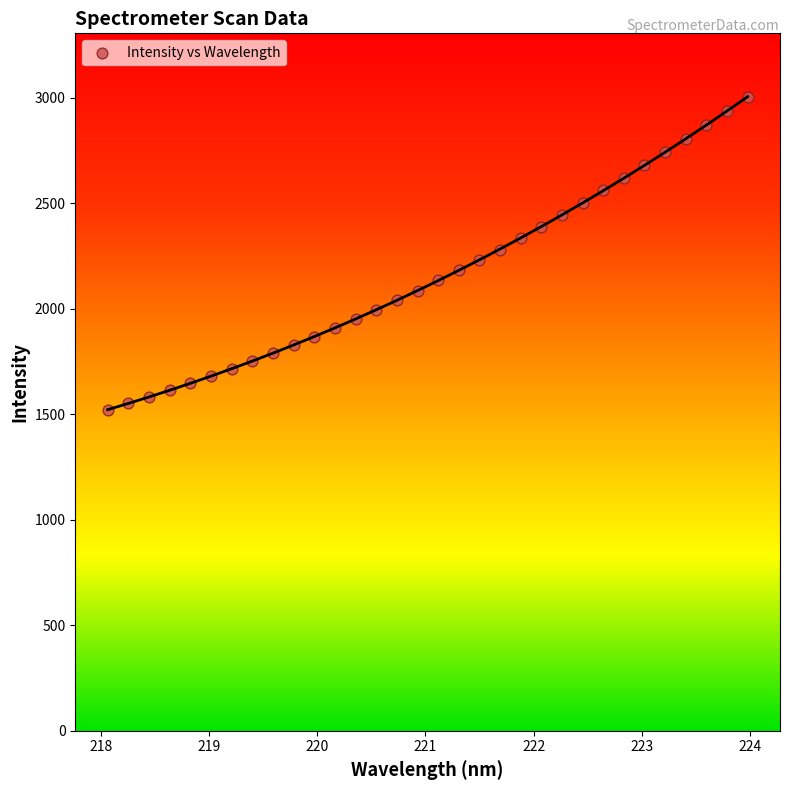

What is the range of Y values (max minus min)?

1483.6